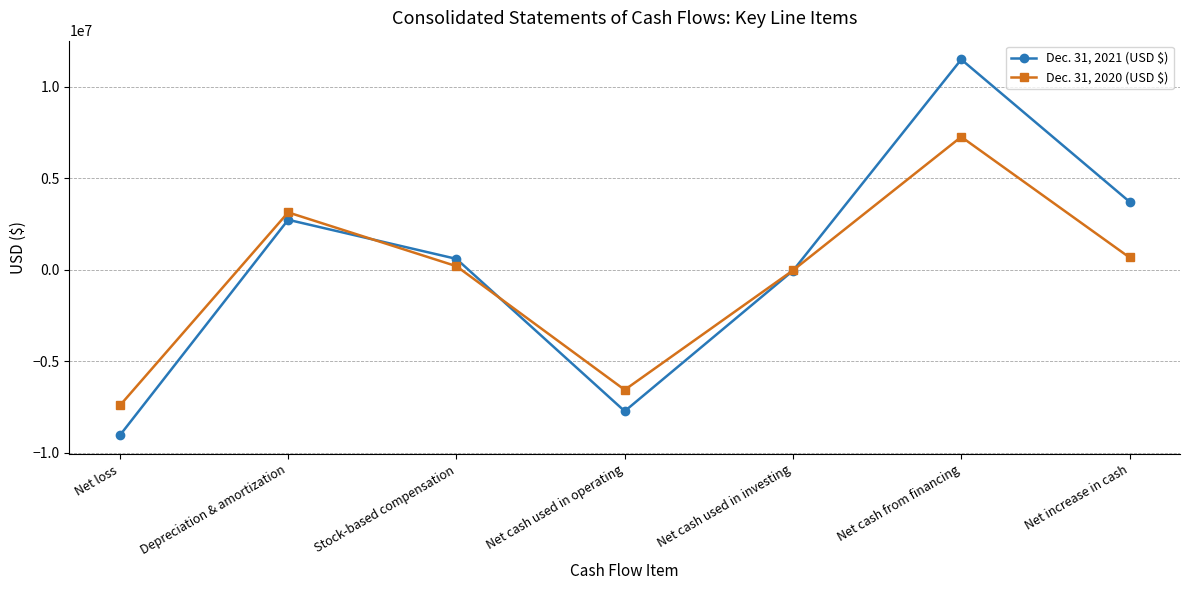

How many intersections are there between Dec. 31, 2020 (USD $) and Dec. 31, 2021 (USD $)?

3